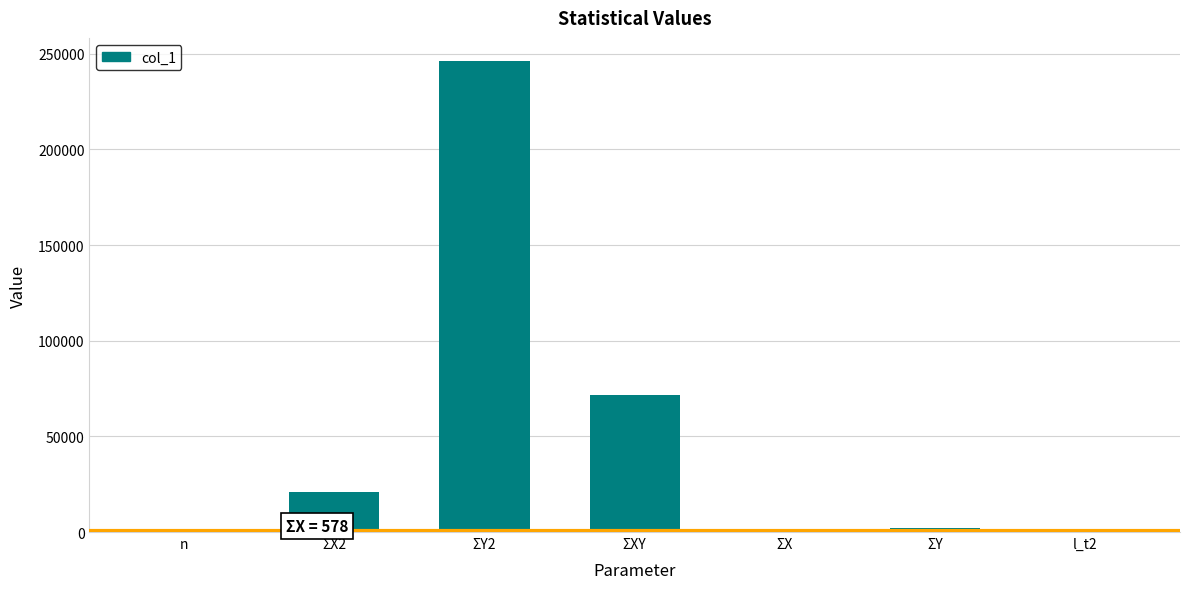

What is the greatest value displayed?

246023.0